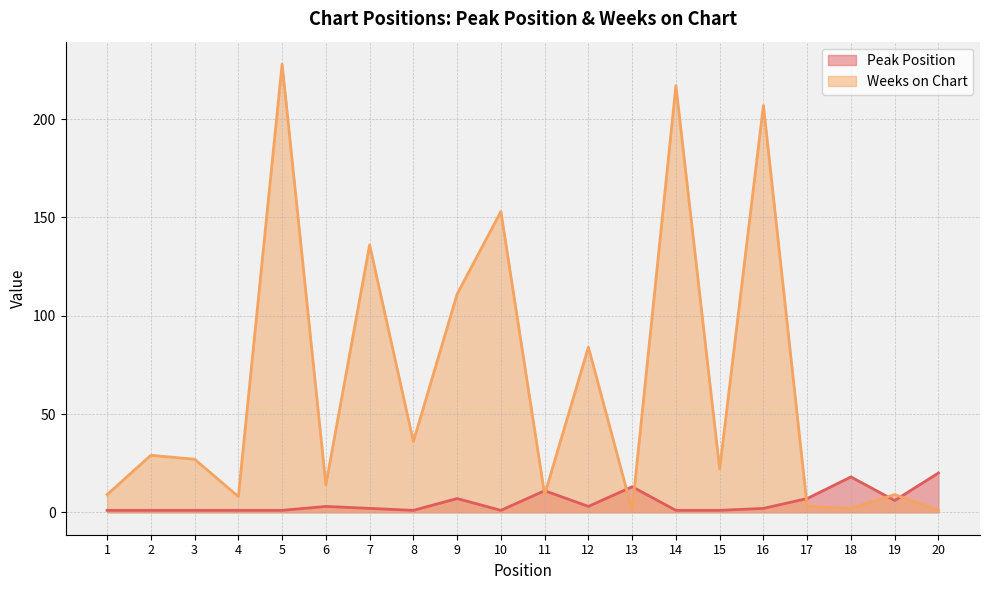

At which category does Weeks on Chart reach its first local valley?

4